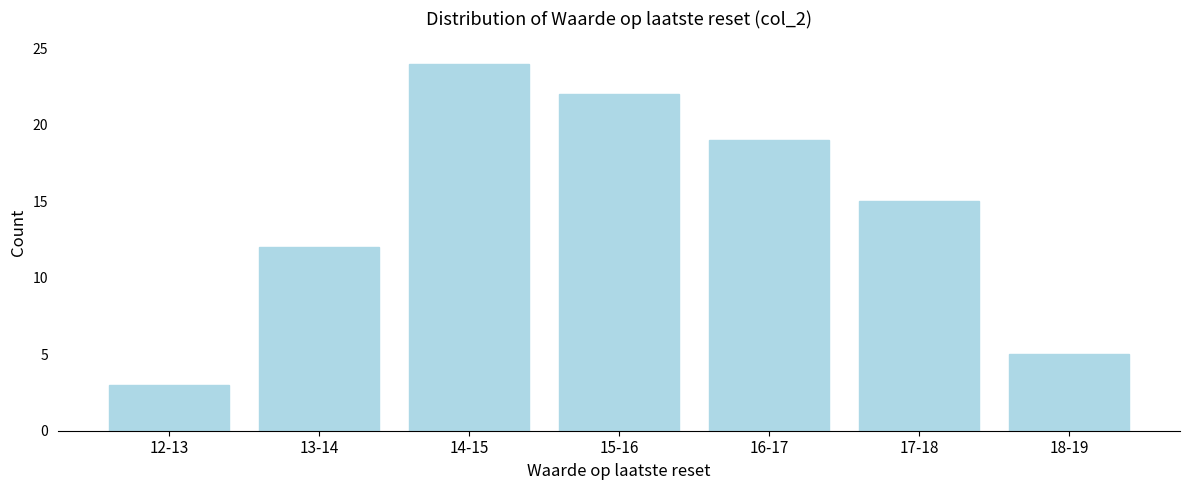

Reading left to right, transcribe all the data shown in this chart.

12-13=3	13-14=12	14-15=24	15-16=22	16-17=19	17-18=15	18-19=5